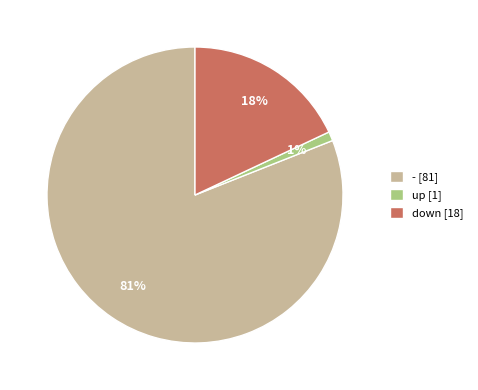

Combined, do down and up account for over 50%?

No